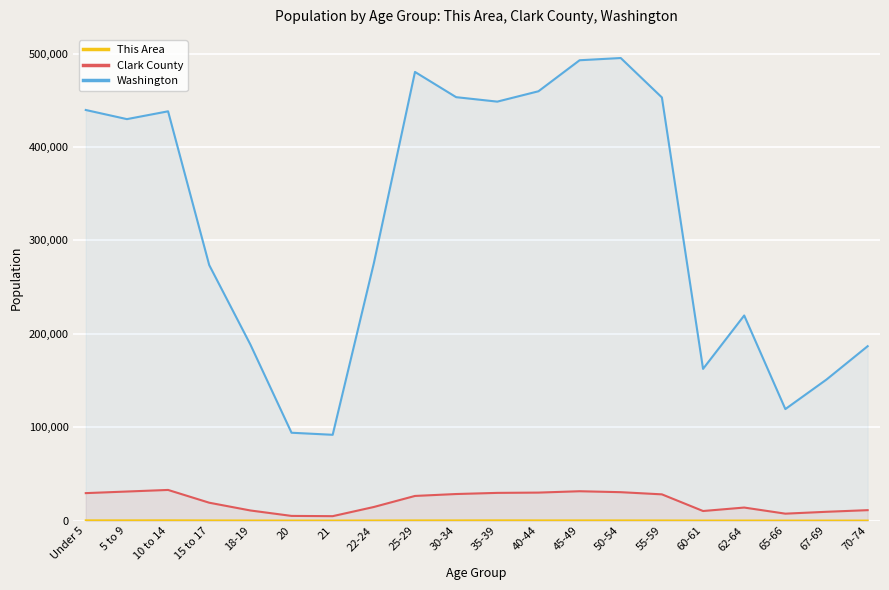

How many data points in This Area are above 188?

9